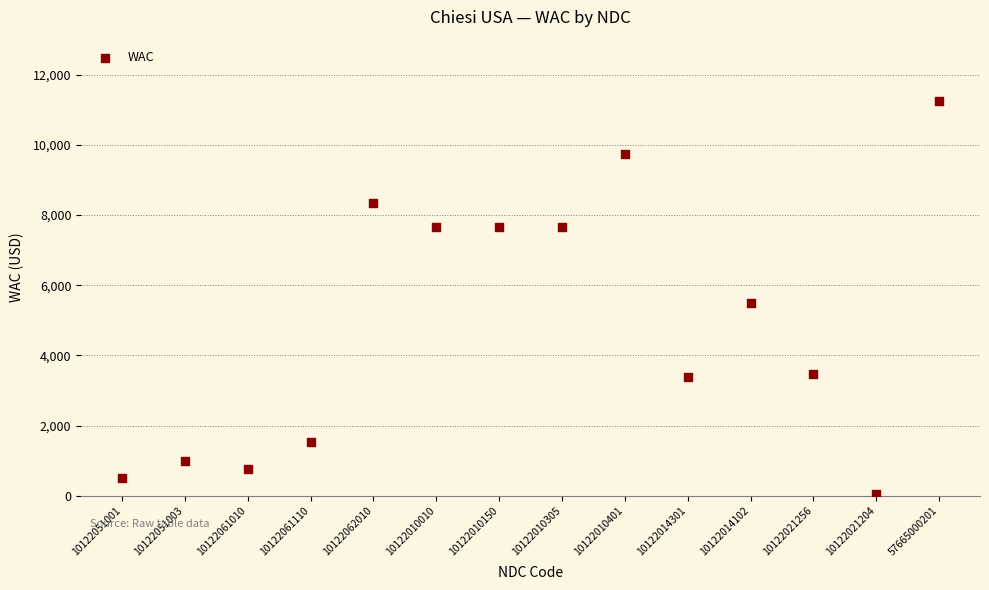

What is the range of Y values (max minus min)?

11183.4